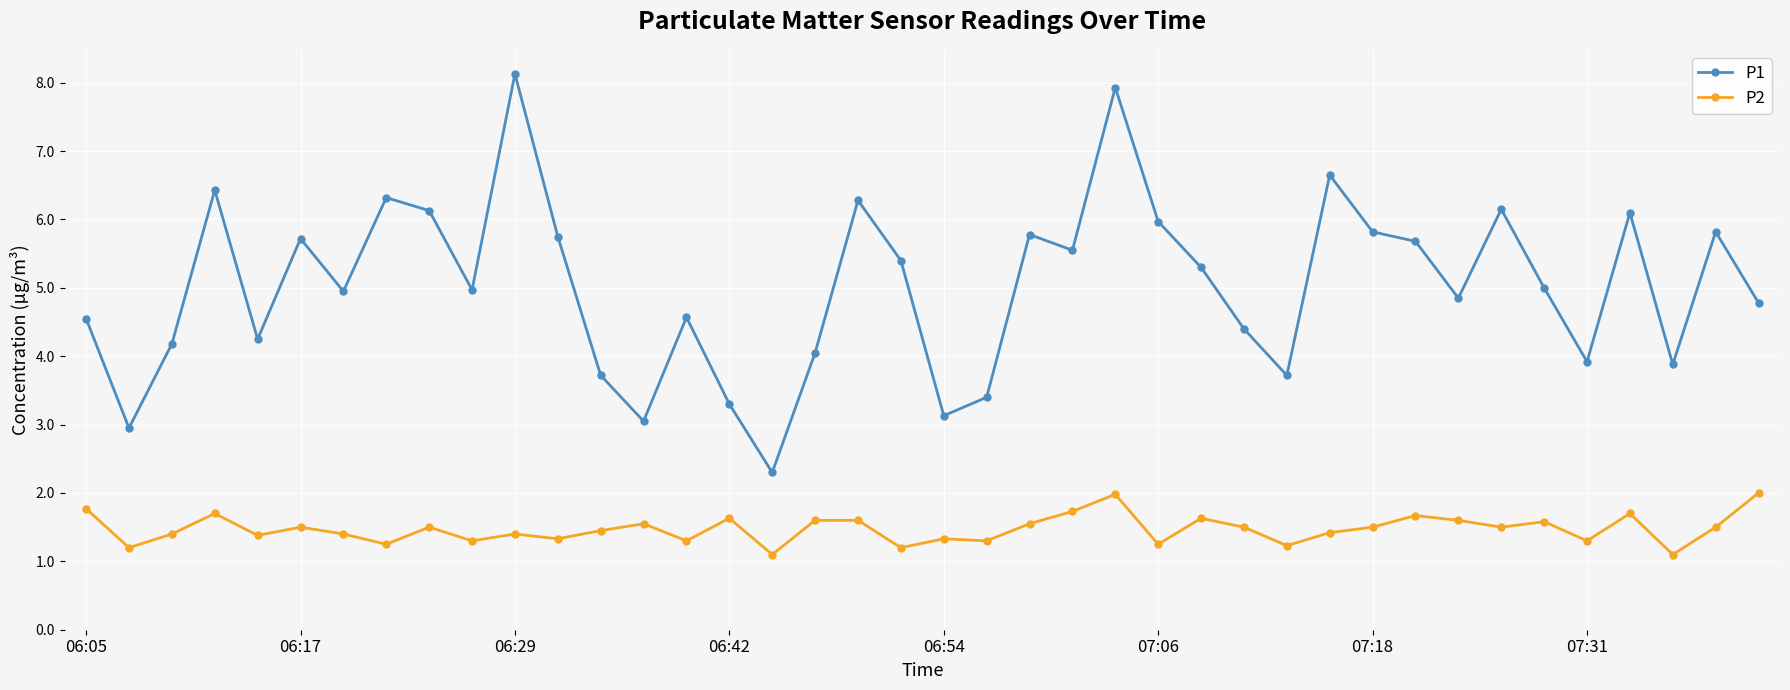

What is the value of the P1 point at the 21st from the left?

3.1